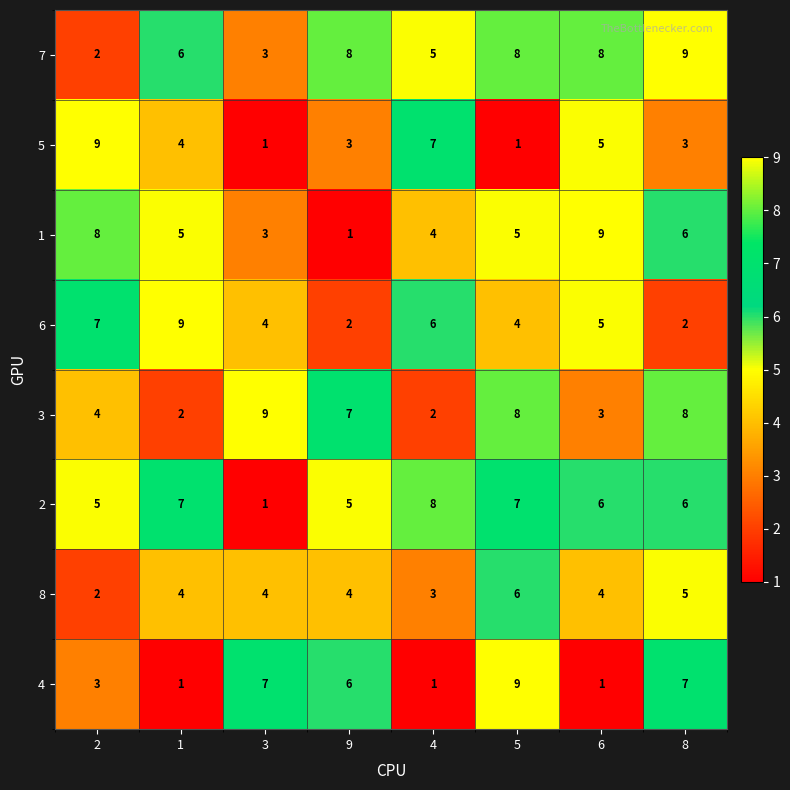

What is the spread (max minus min) of values at 9?

7